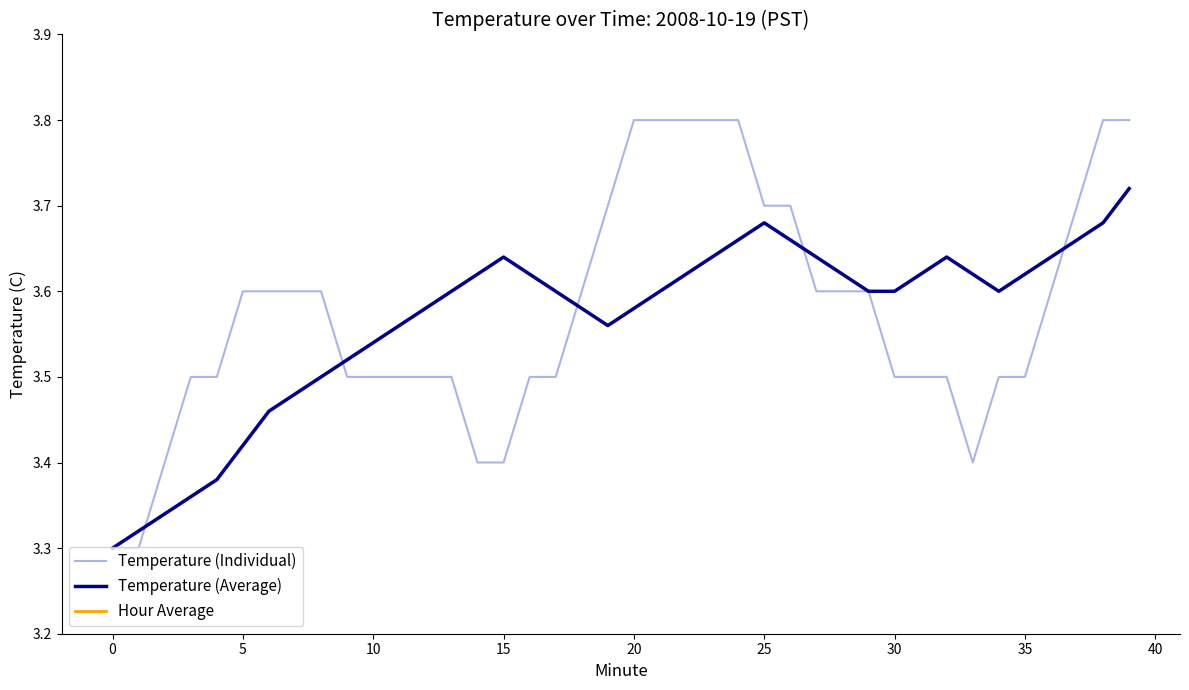

Is this an area chart (filled region under the line)?

No